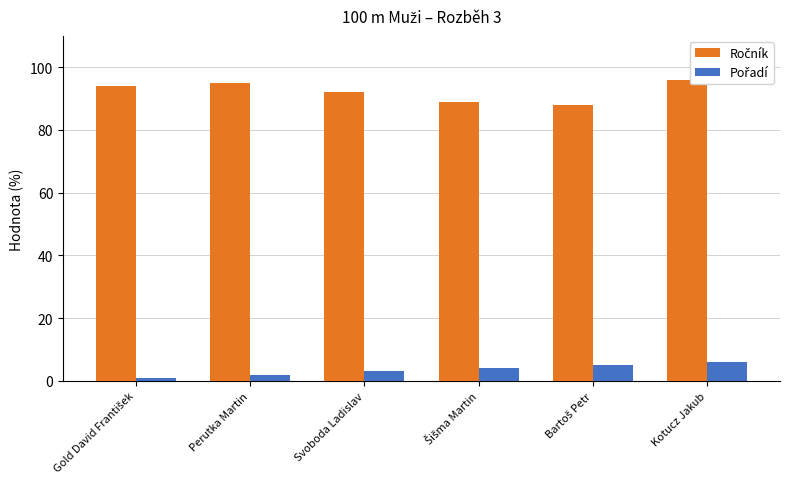

What is the total value across all series at Bartoš Petr?

93